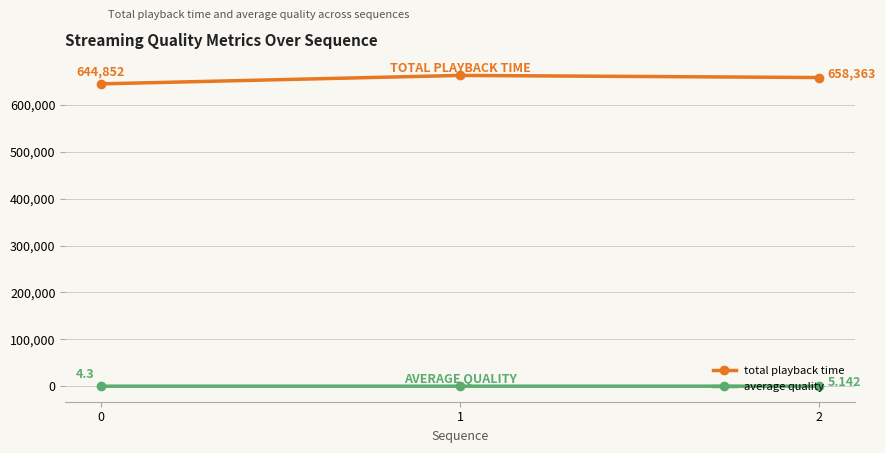

What is the difference between the average quality values at 1 and 0?

0.5